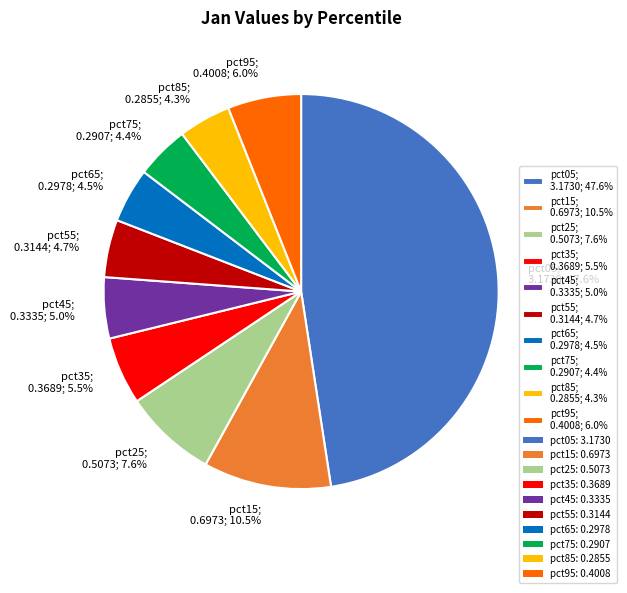

What is the total percentage of pct95; 0.4008; 6.0% and pct85; 0.2855; 4.3%?

10.3%